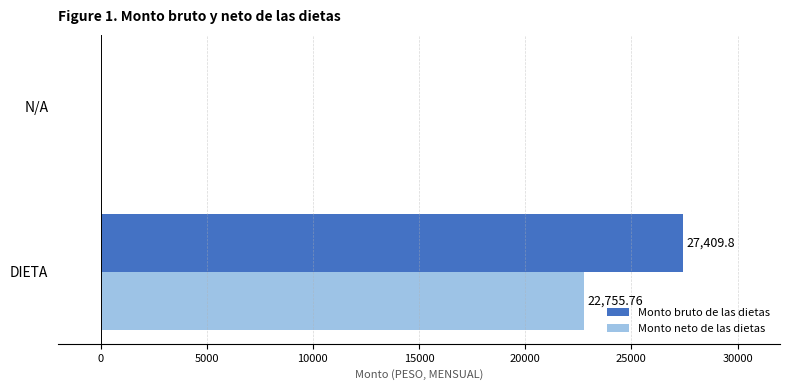

How many series are shown in this chart?

2